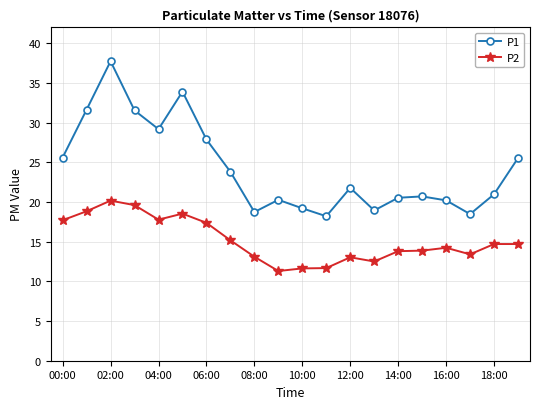

What is the value of the P2 point at the 12th from the left?

11.7